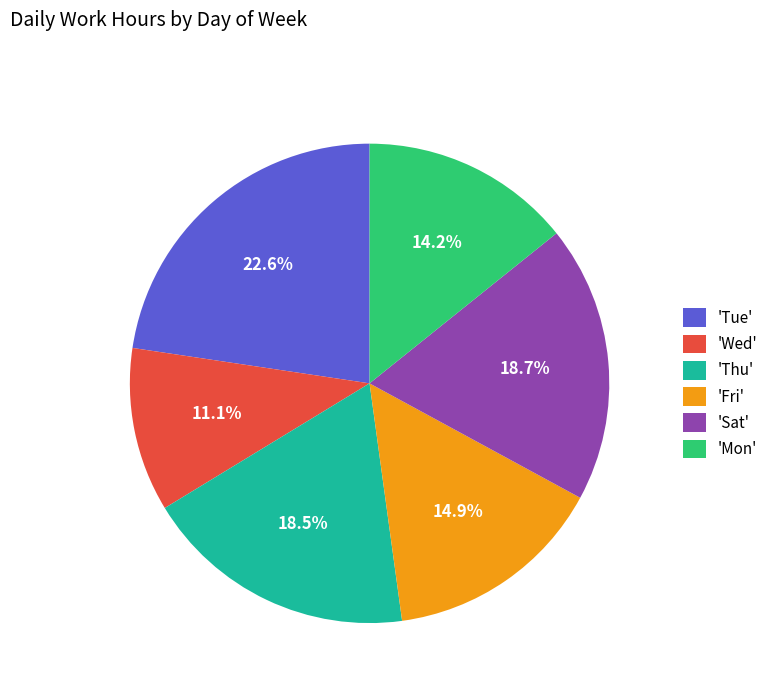

Is there any slice that represents more than half of the pie?

No